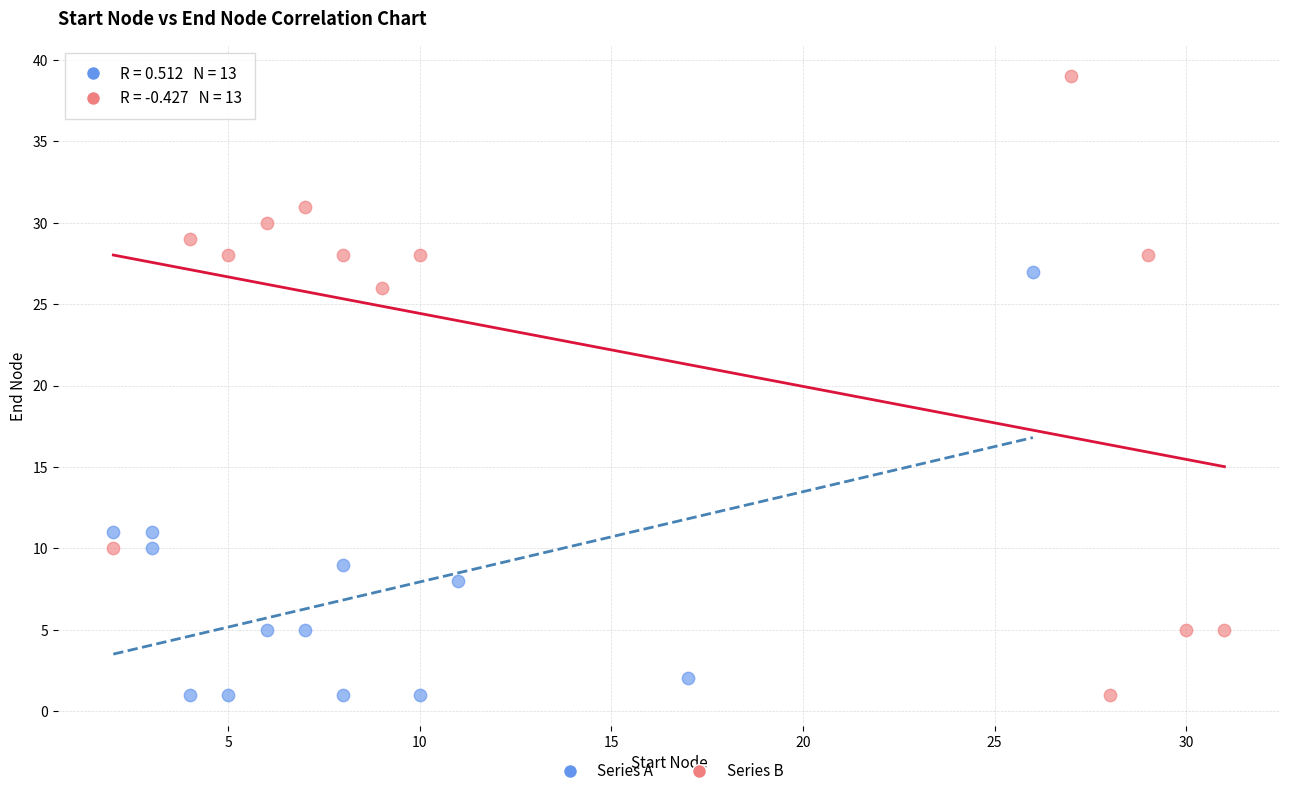

Which series contains the highest Y value?

Series B